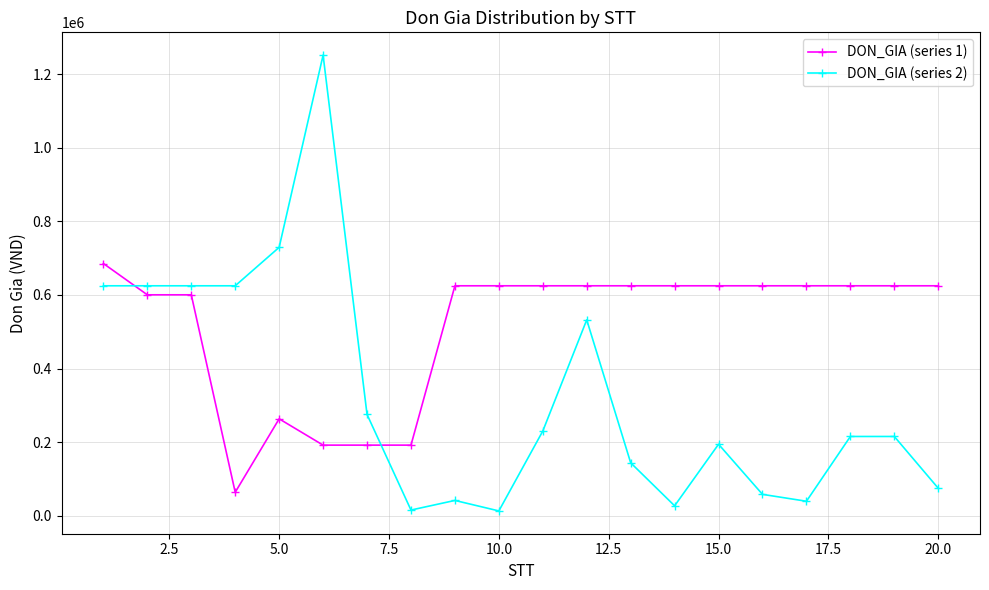

List the series in order of their overall mean, highest first.

DON_GIA (series 1), DON_GIA (series 2)